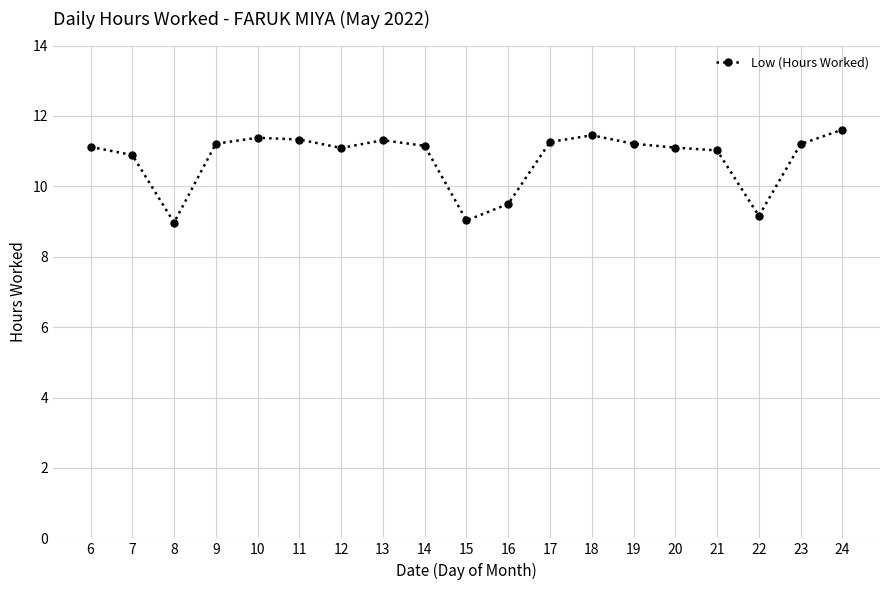

What is the greatest value displayed?

11.6